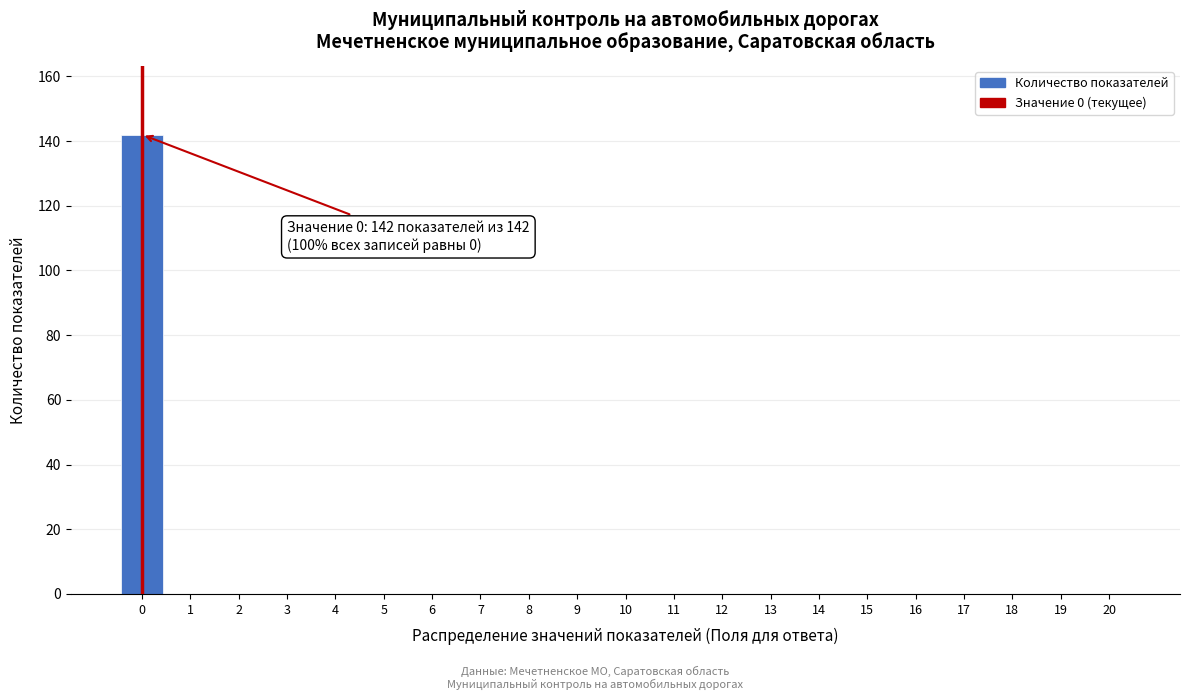

Reading left to right, extract all data points from this chart.

0=142	1=0	2=0	3=0	4=0	5=0	6=0	7=0	8=0	9=0	10=0	11=0	12=0	13=0	14=0	15=0	16=0	17=0	18=0	19=0	20=0